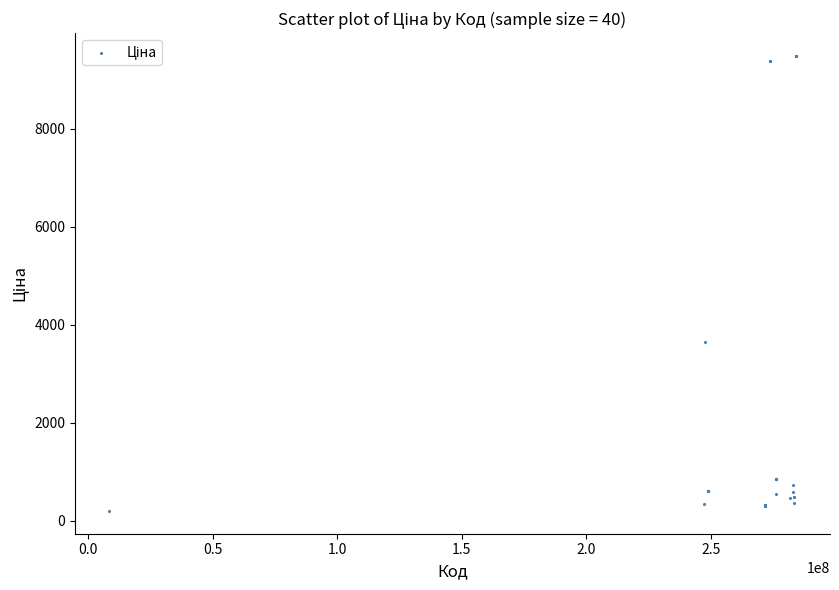

What Y value in the scatter plot is closest to 4841?

3646.5